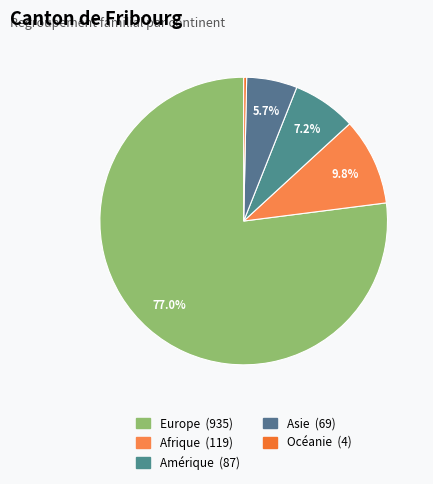

To the nearest percent, what portion does Europe represent?

77%